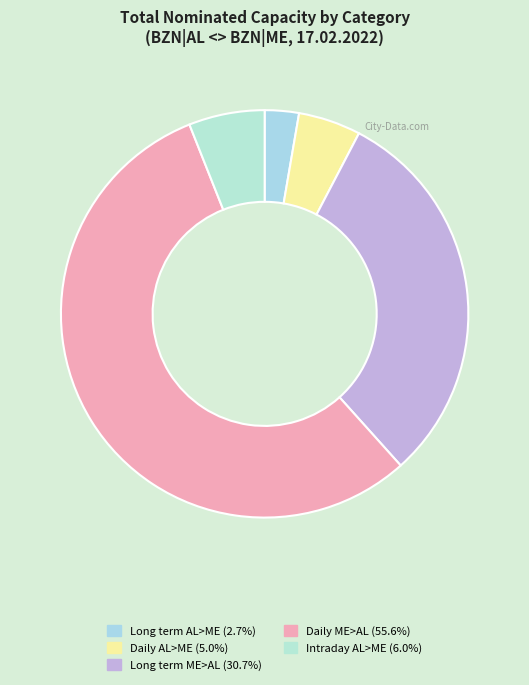

How many slices are in this pie chart?

5